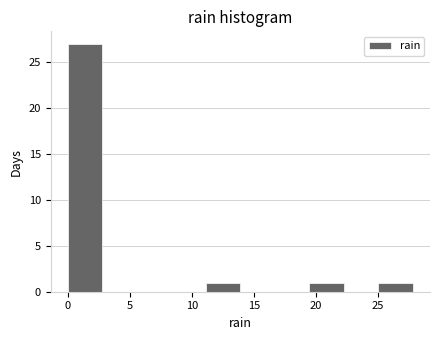

Reading left to right, list every bar in this chart as the range it spans on the x-axis followed by its height. Neither the bar edges nor the heights are printed on the chart, so give them approximately, as read against the axes.

0.0 to 3.0: 27
3.0 to 5.5: 0
5.5 to 8.5: 0
8.5 to 11.0: 0
11.0 to 14.0: 1
14.0 to 16.5: 0
16.5 to 19.5: 0
19.5 to 22.0: 1
22.0 to 25.0: 0
25.0 to 28.0: 1